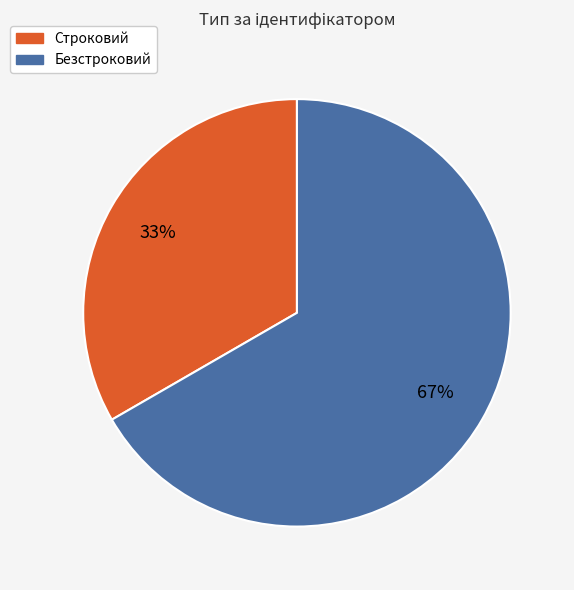

To the nearest percent, what is the combined percentage of Безстроковий and Строковий?

100%